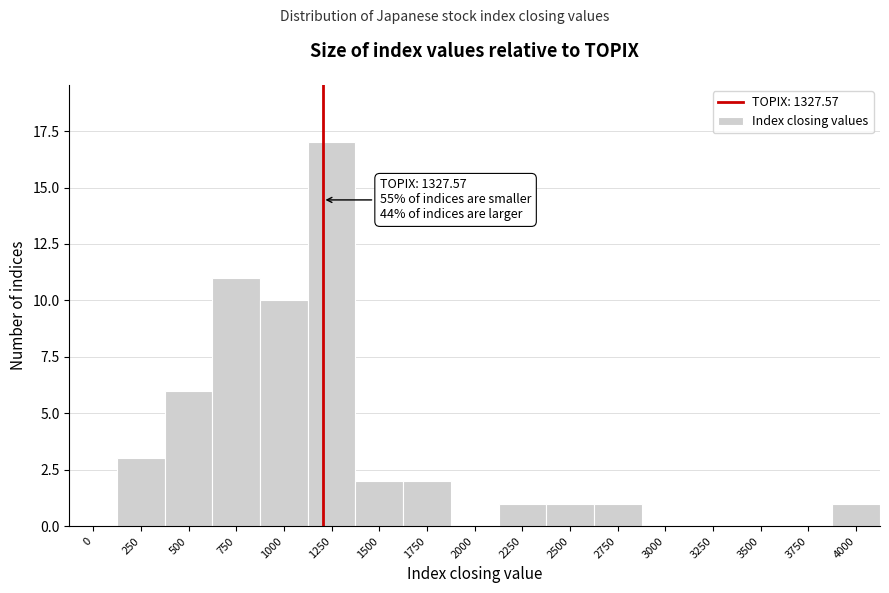

Reading right to left, what are all the values shown in this chart?

4000=1	3750=0	3500=0	3250=0	3000=0	2750=1	2500=1	2250=1	2000=0	1750=2	1500=2	1250=17	1000=10	750=11	500=6	250=3	0=0